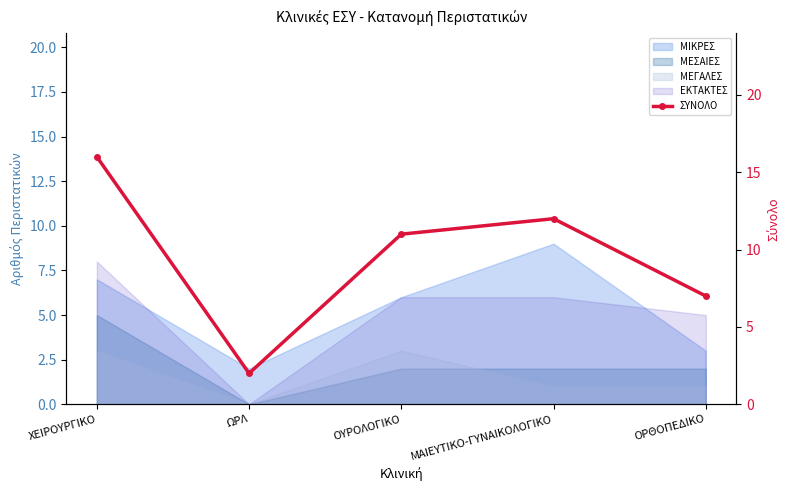

What is the sum of all values?

48